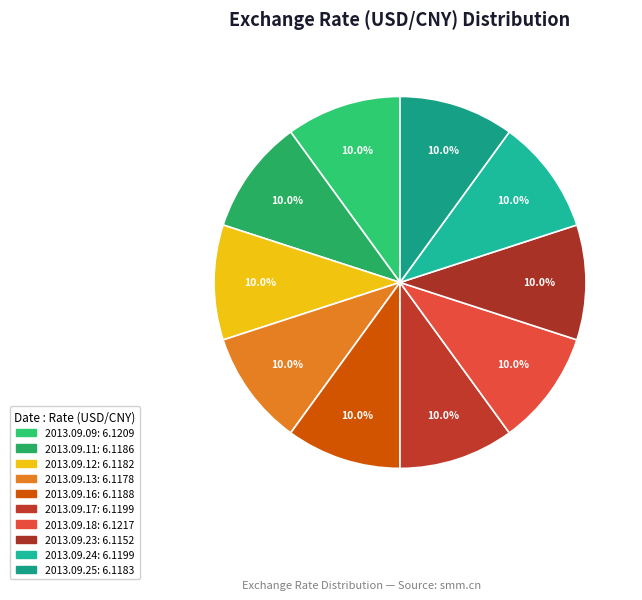

To the nearest percent, what is the average slice percentage?

10%